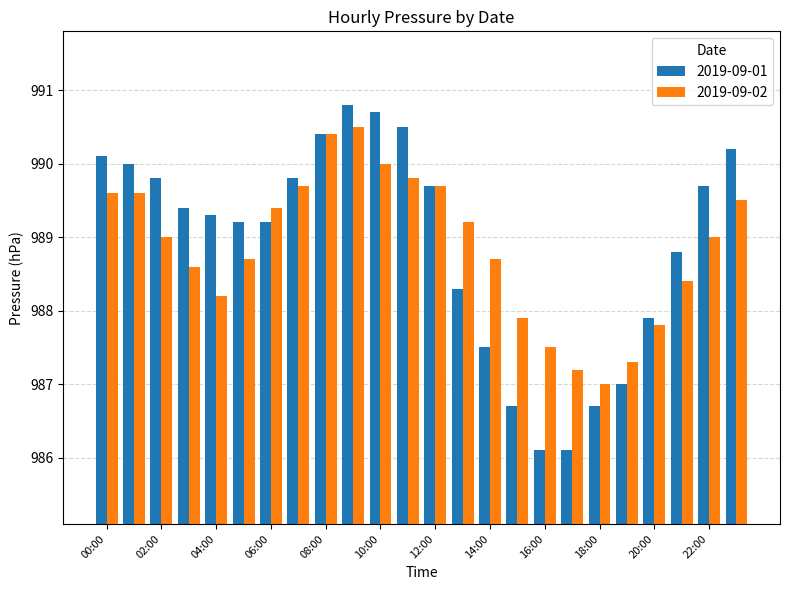

What is the minimum value for 2019-09-02?

987.0